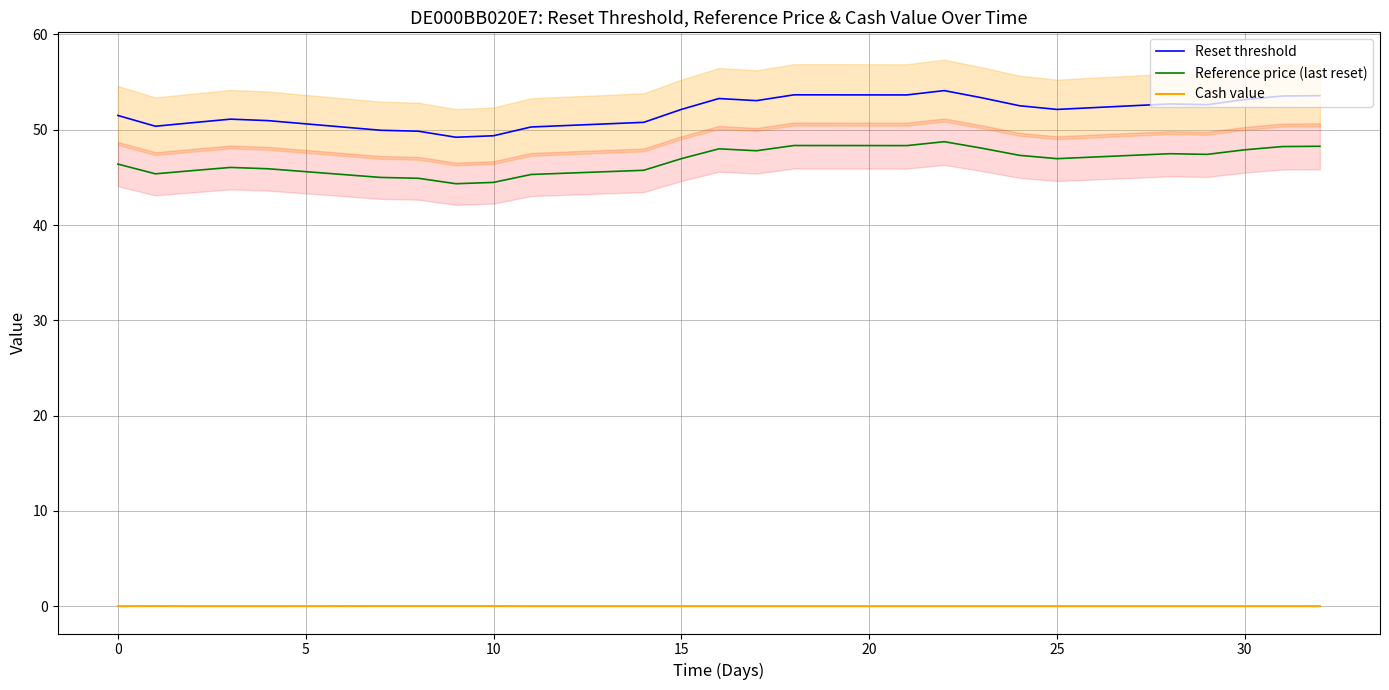

Rank the series by their maximum value, from highest to lowest.

Reset threshold, Reference price (last reset), Cash value